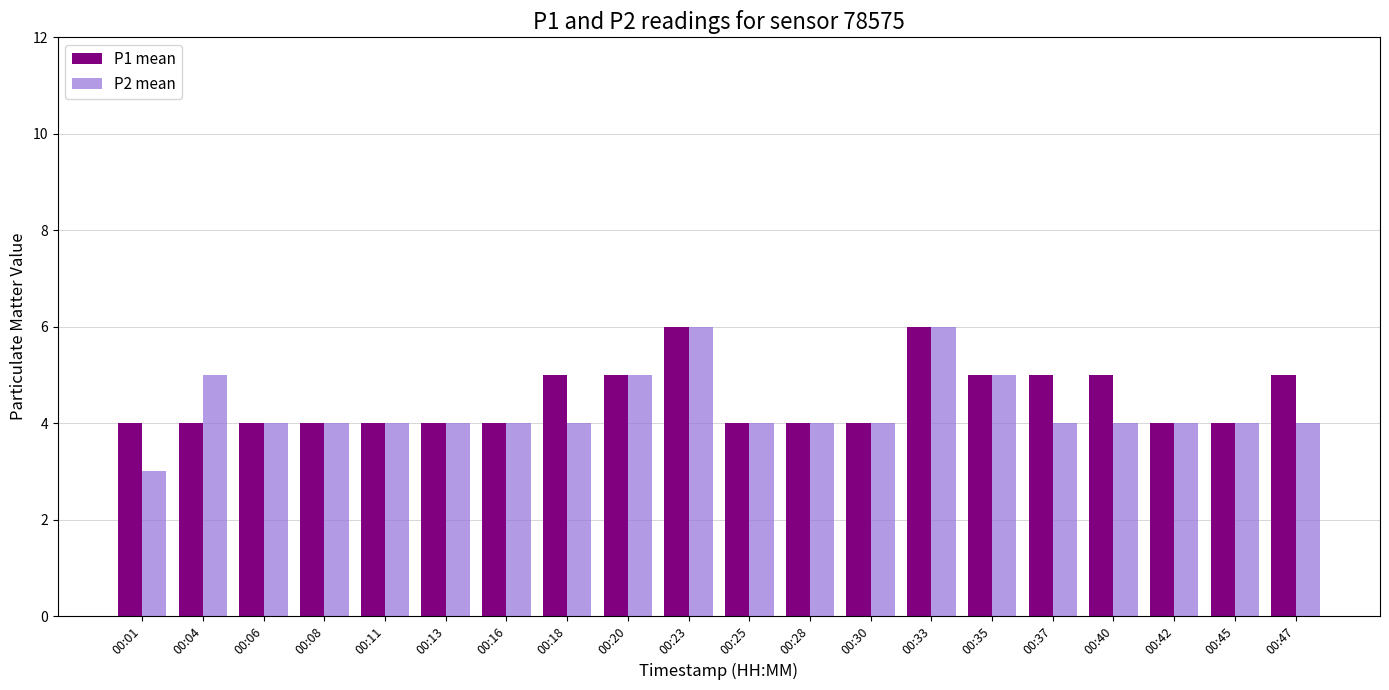

Reading left to right, extract all data points from this chart.

P1 mean: 00:01=4	00:04=4	00:06=4	00:08=4	00:11=4	00:13=4	00:16=4	00:18=5	00:20=5	00:23=6	00:25=4	00:28=4	00:30=4	00:33=6	00:35=5	00:37=5	00:40=5	00:42=4	00:45=4	00:47=5
P2 mean: 00:01=3	00:04=5	00:06=4	00:08=4	00:11=4	00:13=4	00:16=4	00:18=4	00:20=5	00:23=6	00:25=4	00:28=4	00:30=4	00:33=6	00:35=5	00:37=4	00:40=4	00:42=4	00:45=4	00:47=4